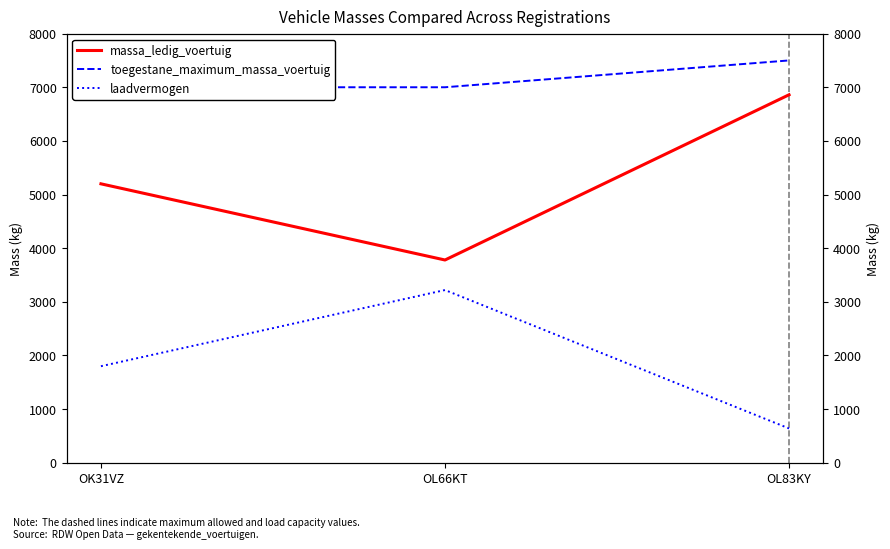

What is the sum of all massa_ledig_voertuig values?

15840